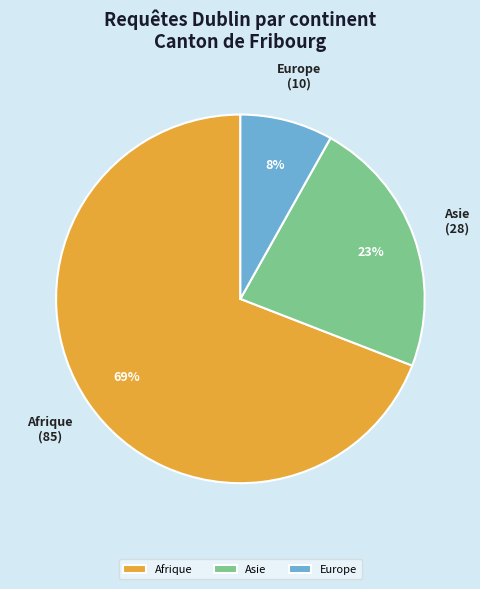

Count the number of slices in the pie.

3